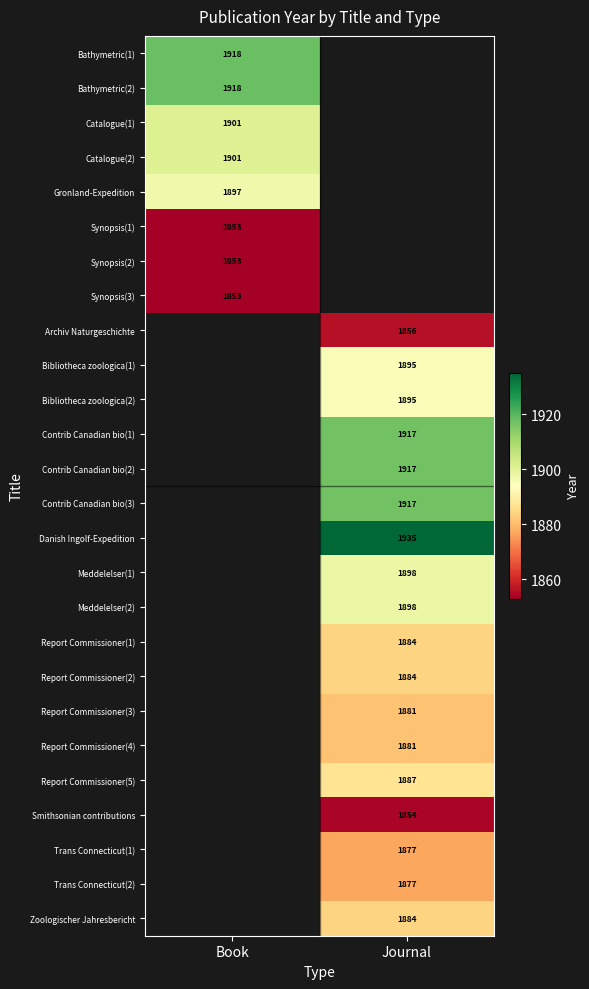

Is it true that Trans Connecticut(1) equals 432.6 at Journal?

False